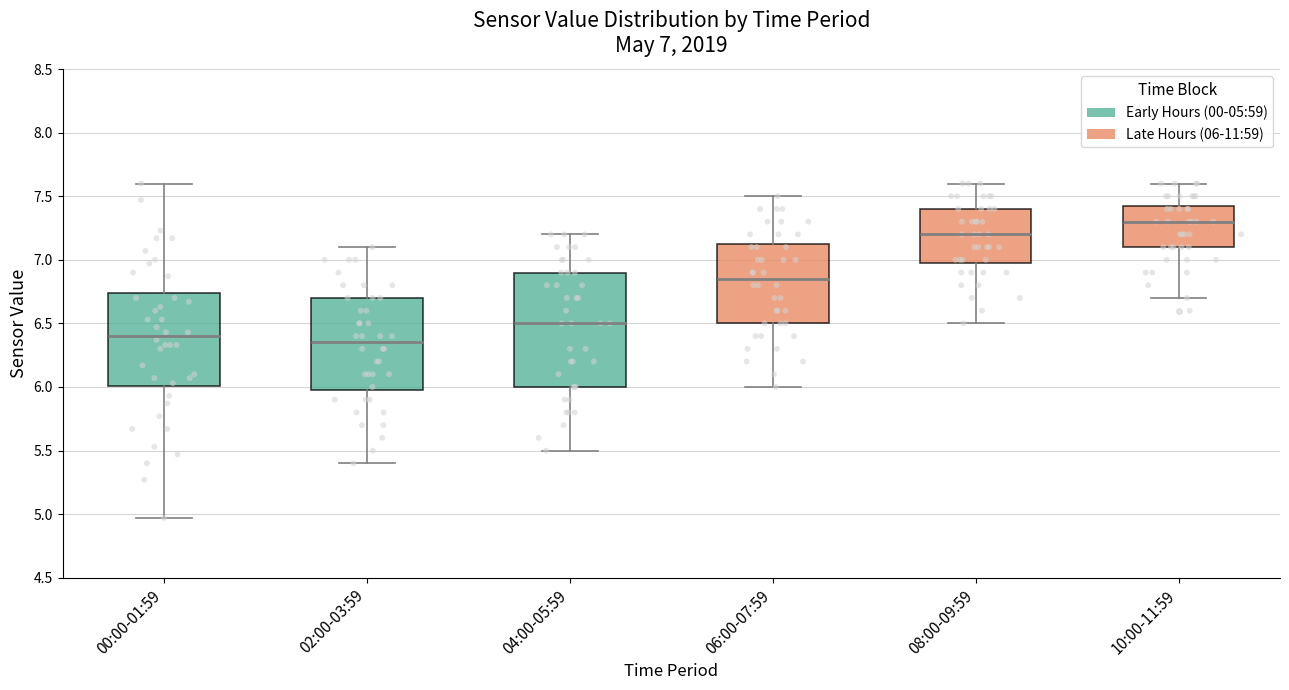

Comparing the boxes themselves (not the whiskers), which one is the tallest?

04:00-05:59